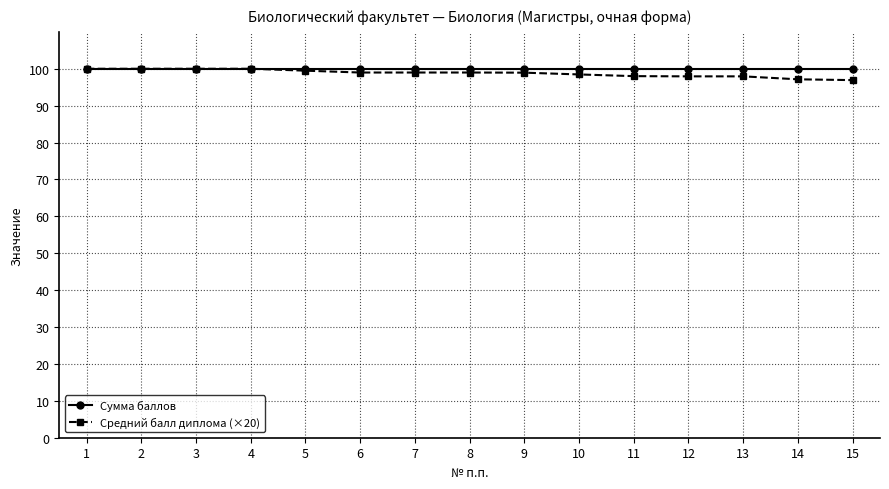

List the series in order of their overall mean, lowest first.

Средний балл диплома (×20), Сумма баллов